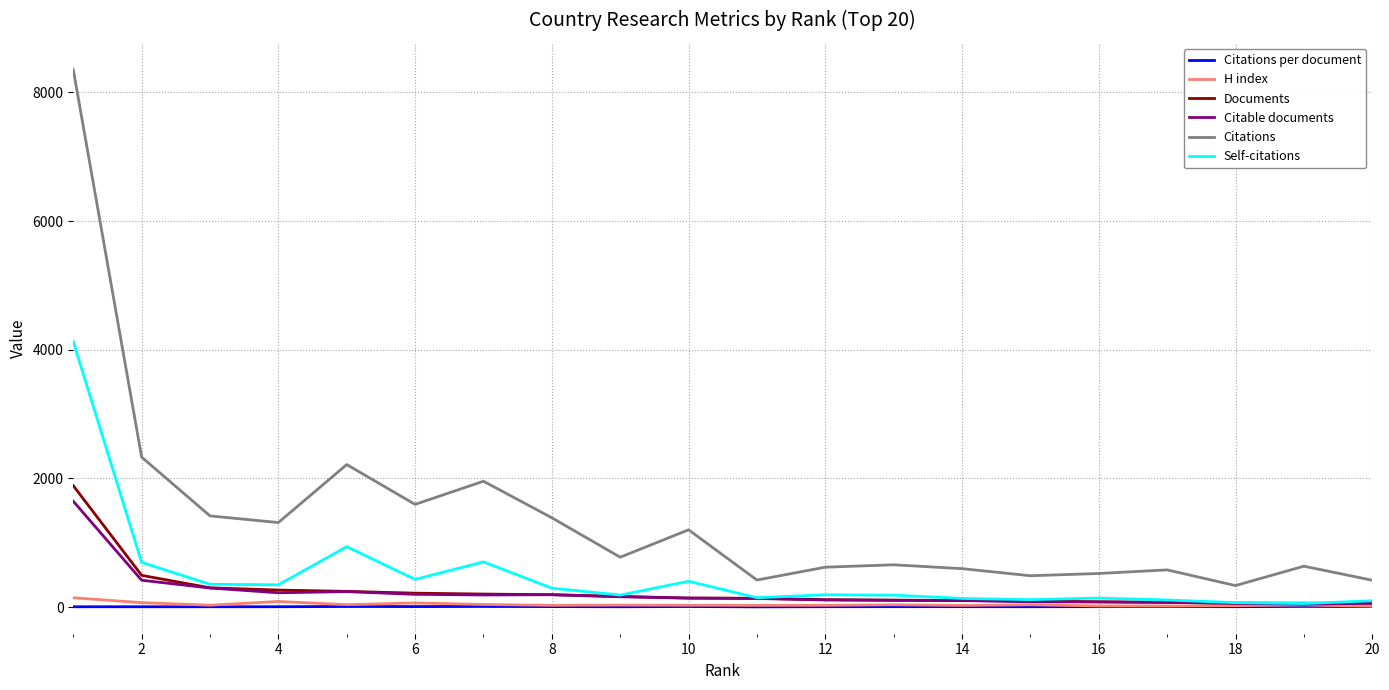

What is the maximum value for Citations?

8354.0